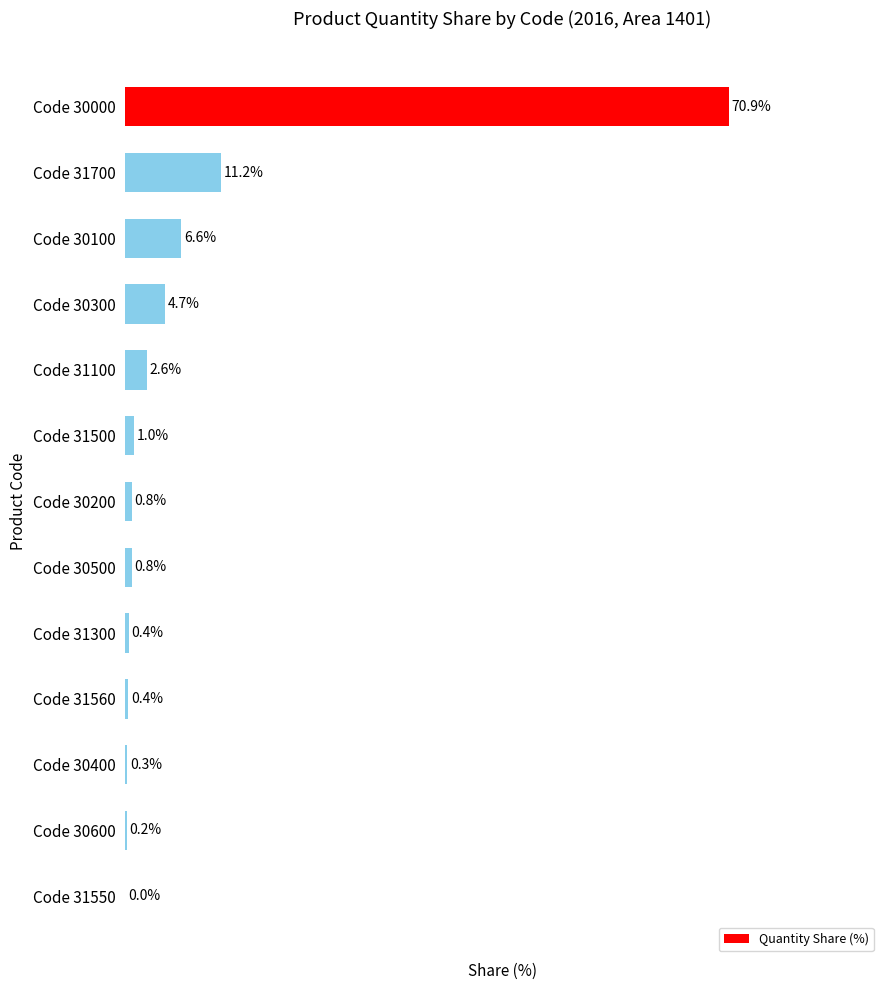

Which category has the highest value across all series?

Code 30000